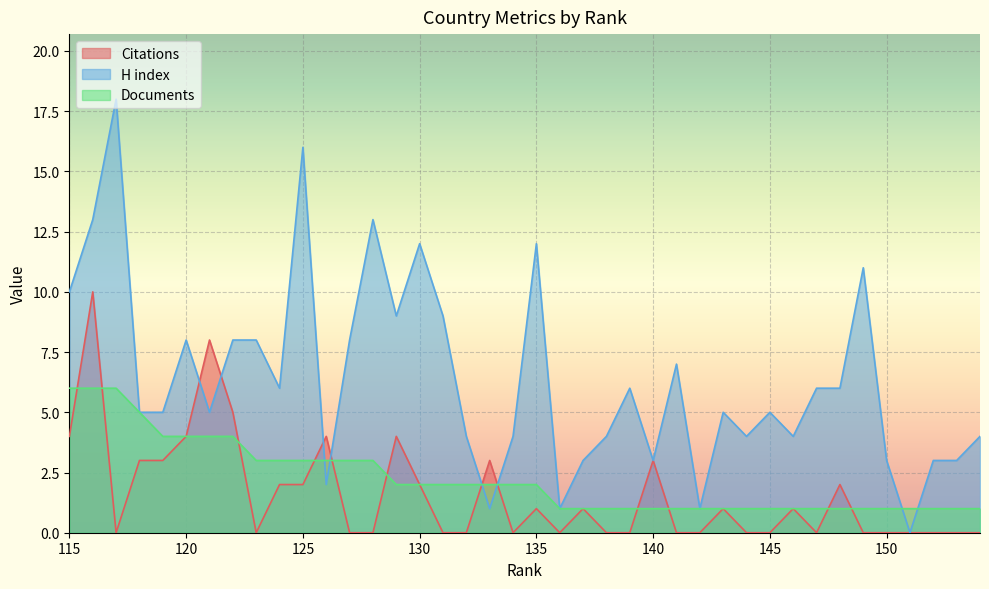

At which label is Citations closest to 5?

122